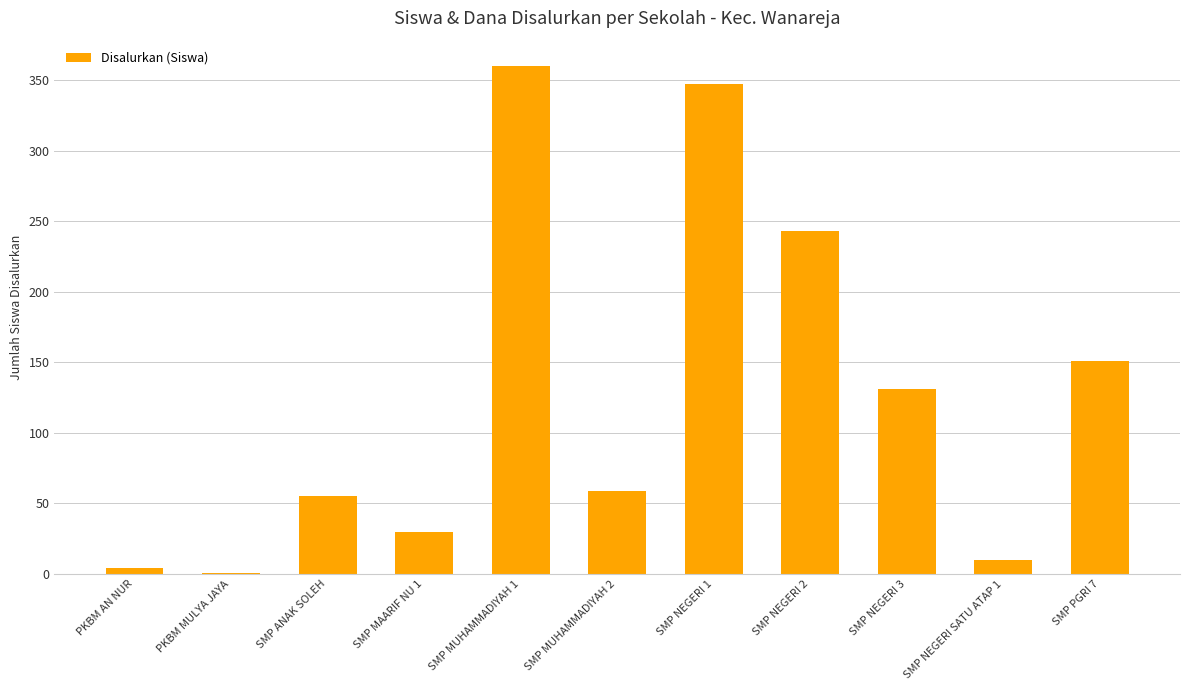

Where is the data nearest to the value 180?

SMP PGRI 7